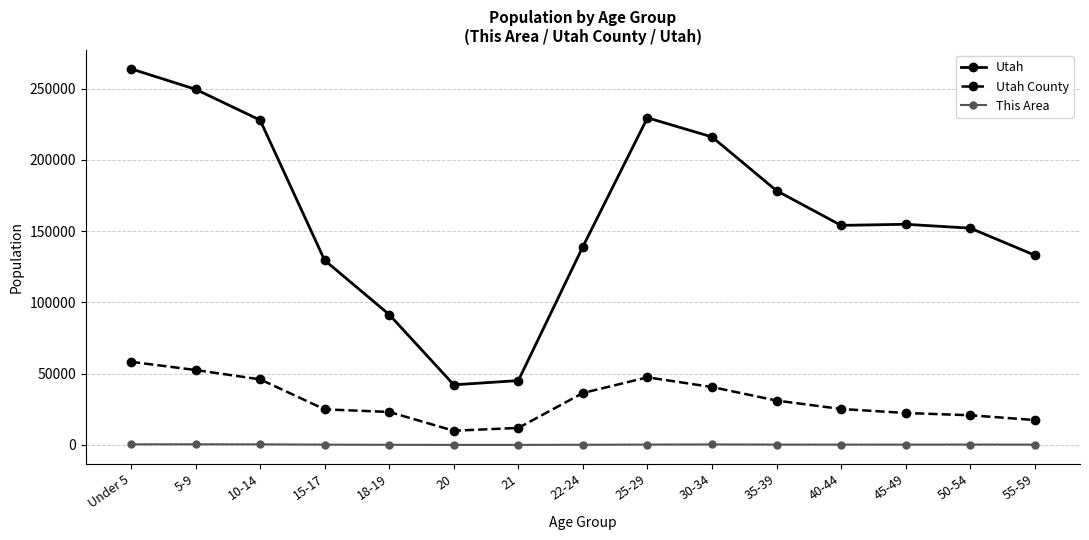

Does the chart have visible grid lines?

Yes